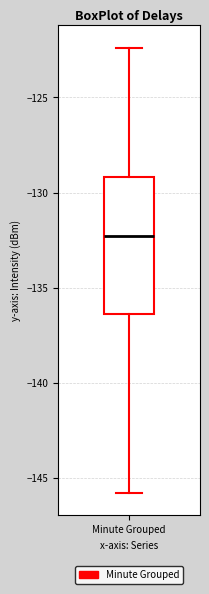

Read this box plot against the y-axis: the position of the median line, the range covered by the box, and the ends of both whiskers. The values are not printed on the chart, so give them approximately, as read against the axis.

median -132.5, box -136.5 to -129.0, whiskers -146.0 to -122.5